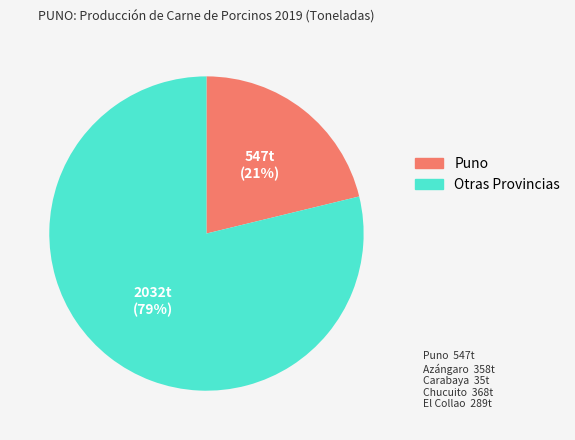

Count the number of slices in the pie.

2